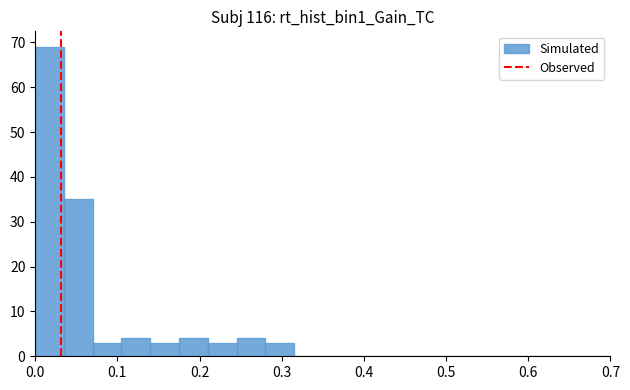

Around what value on the x-axis is the tallest bar? Give the approximate position of its centre, as read against the axis.

0.02